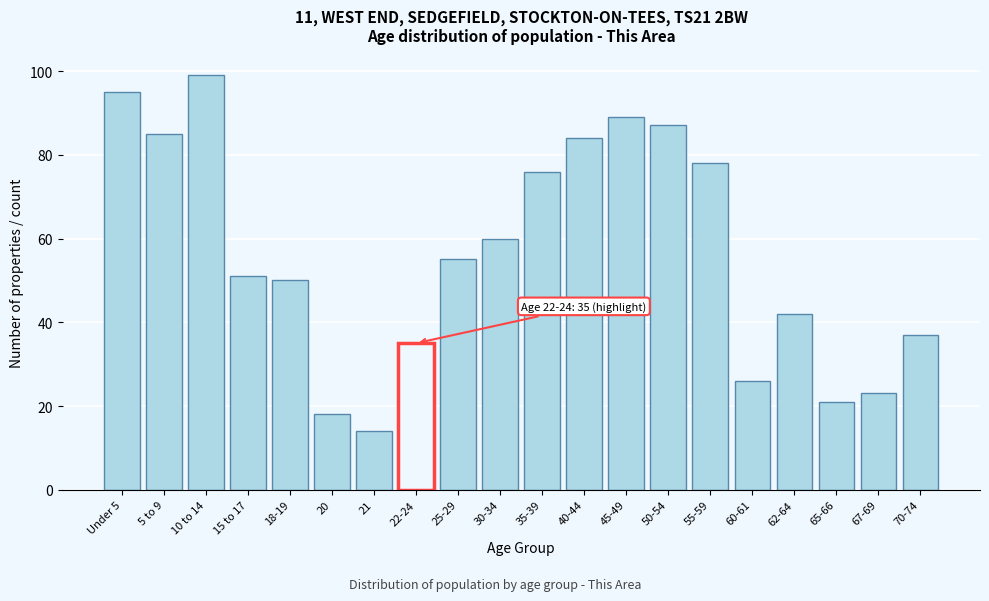

Reading right to left, what are all the values shown in this chart?

37	23	21	42	26	78	87	89	84	76	60	55	35	14	18	50	51	99	85	95